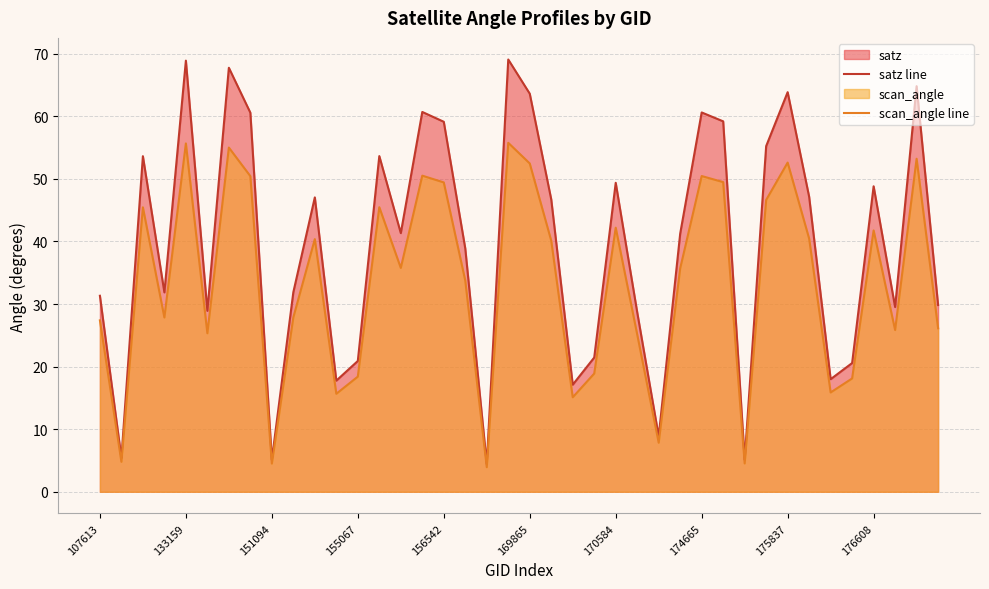

At how many categories does at least one series exceed 20?

32